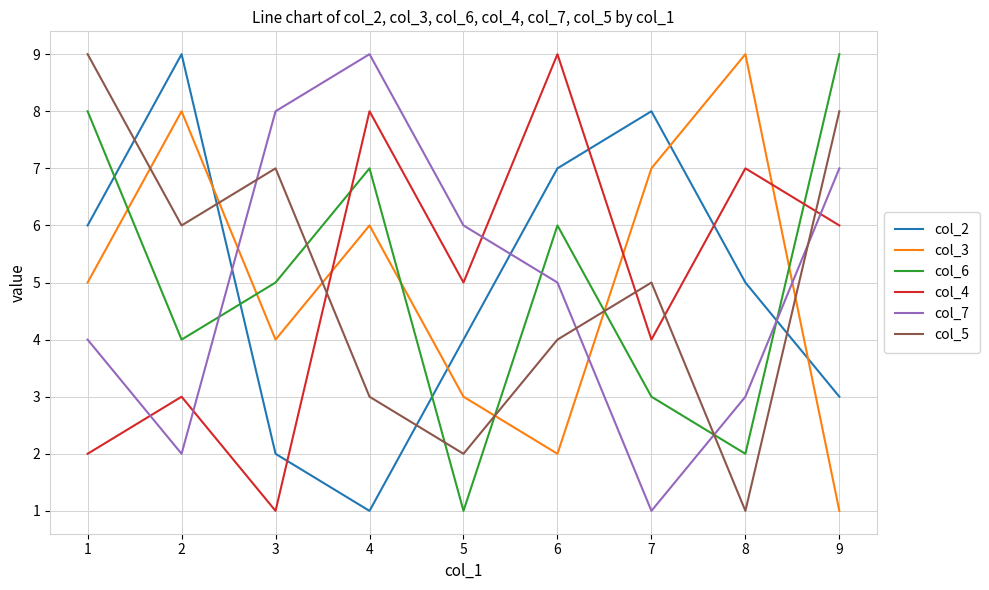

At how many categories does at least one series exceed 3?

9